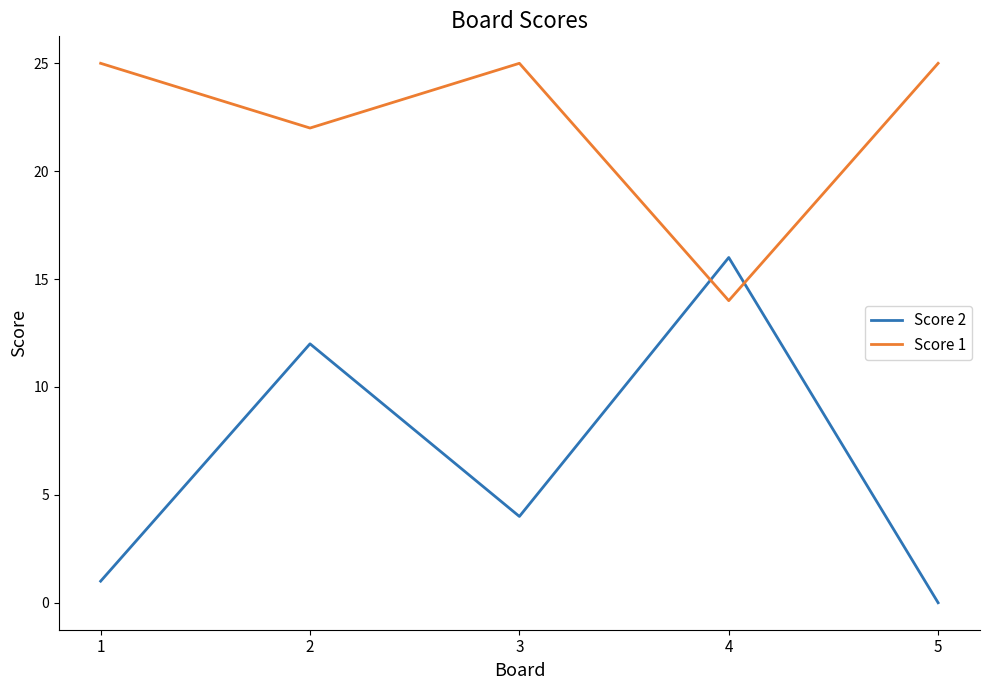

How many lines are shown in the chart?

2